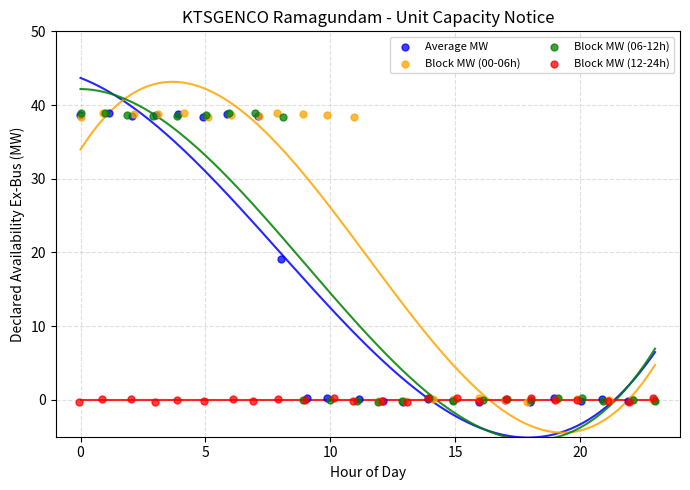

What are all the series names shown in the legend?

Average MW, Block MW (00-06h), Block MW (06-12h), Block MW (12-24h)